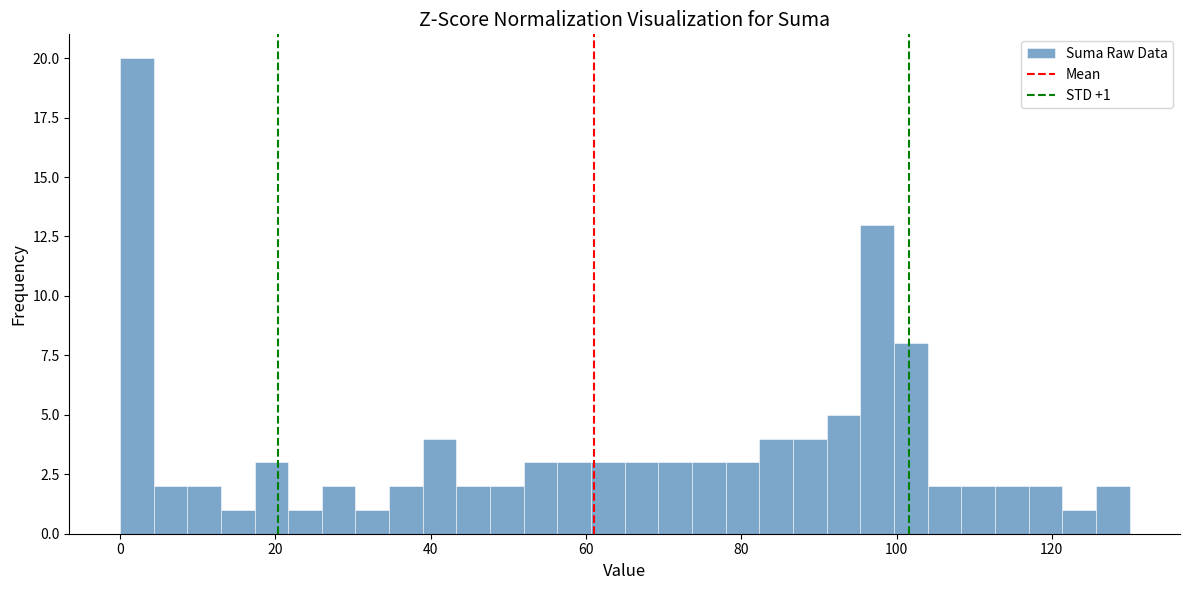

Read against the x-axis, roughly where is the centre of the tallest bar?

2